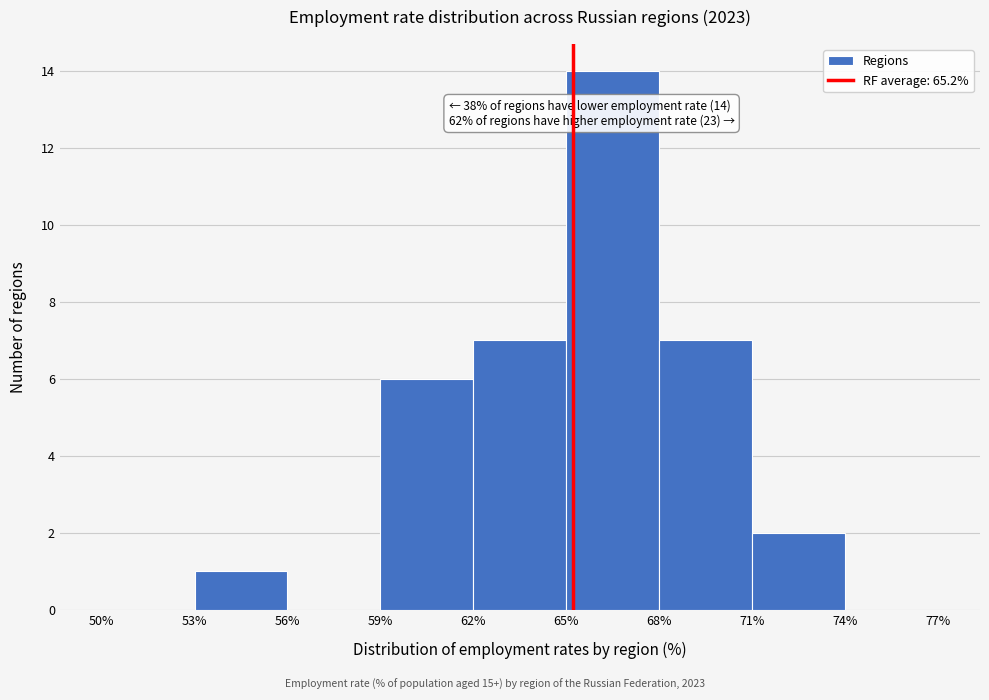

Over which range of the x-axis is the bar tallest?

65% to 68%